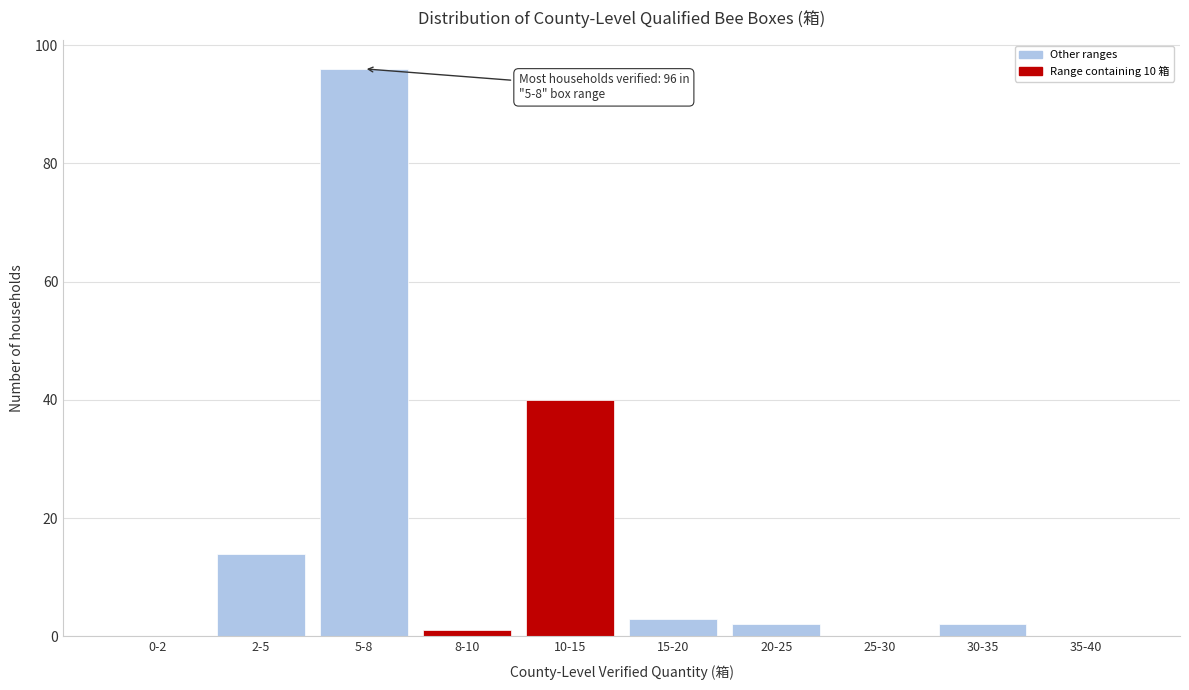

Reading left to right, transcribe all the data shown in this chart.

0-2=0	2-5=14	5-8=96	8-10=1	10-15=40	15-20=3	20-25=2	25-30=0	30-35=2	35-40=0